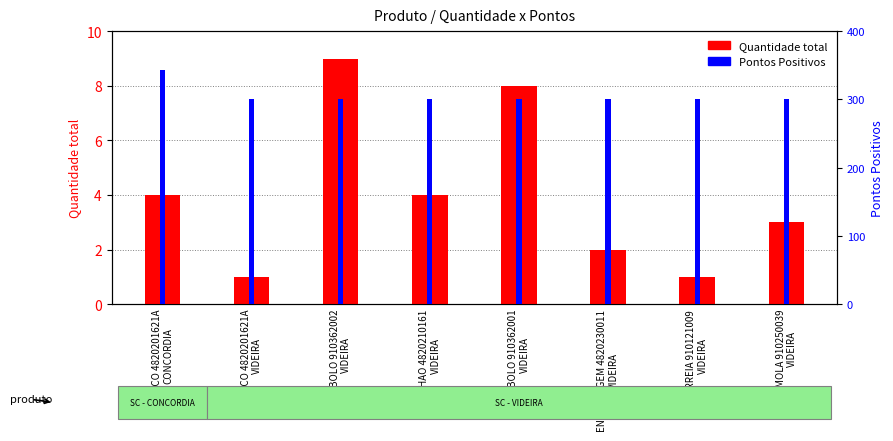

Read the Quantidade total value at ENGRENAGEM 4820230011
VIDEIRA.

2